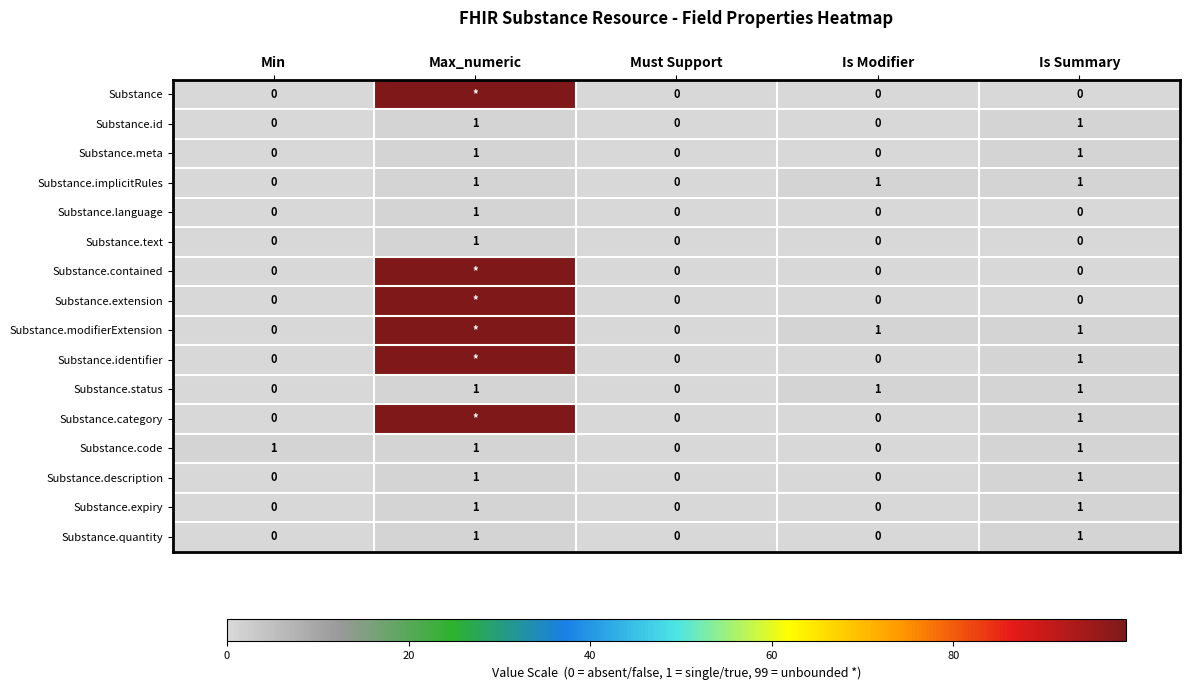

What is the sum of all Substance.code values?

3